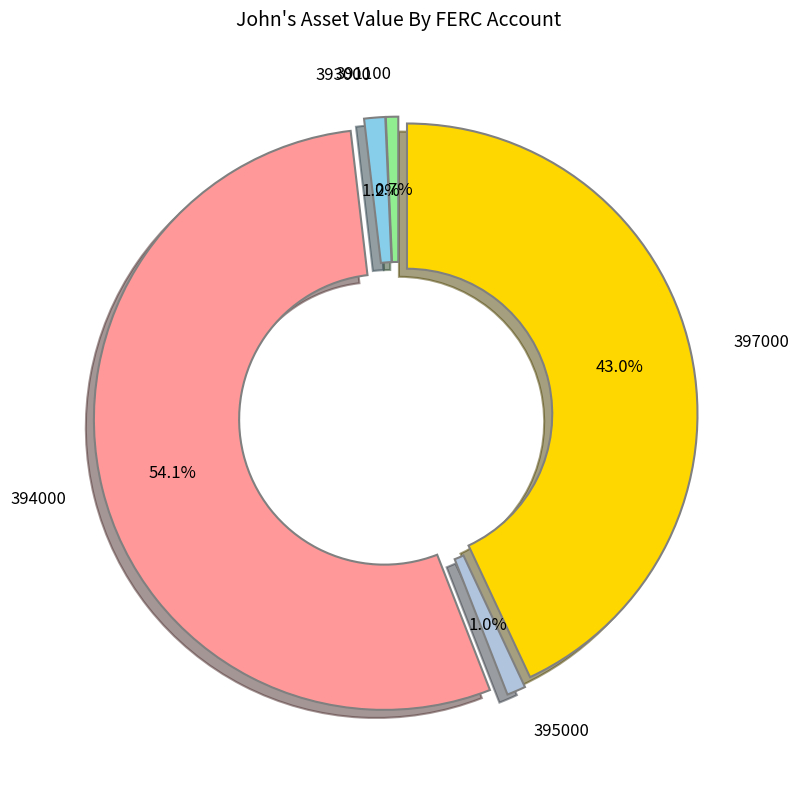

How many segments does this pie chart have?

5